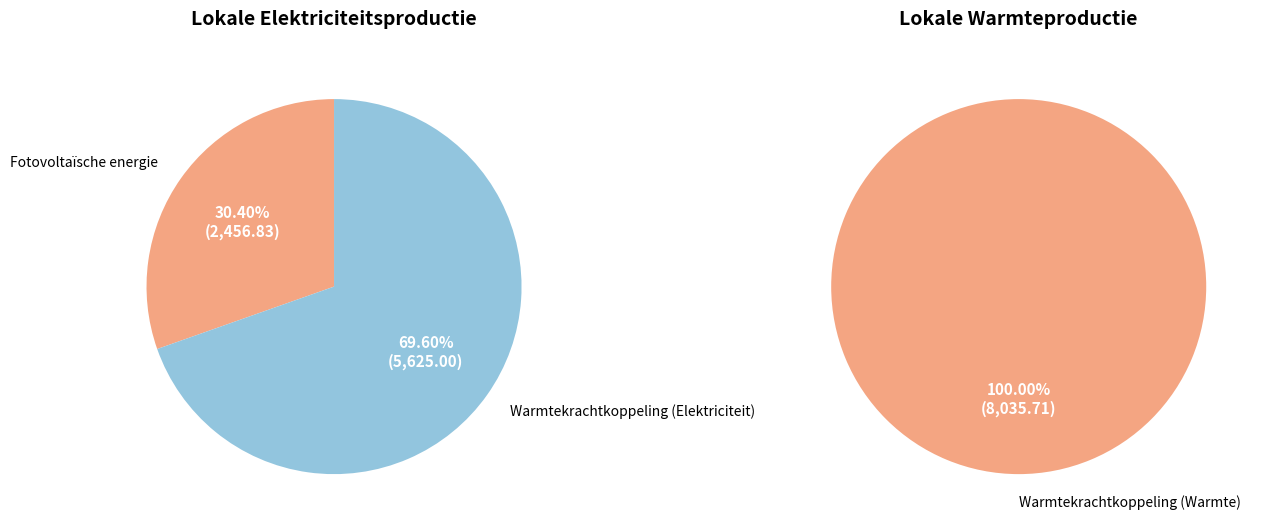

How many segments does this pie chart have?

2